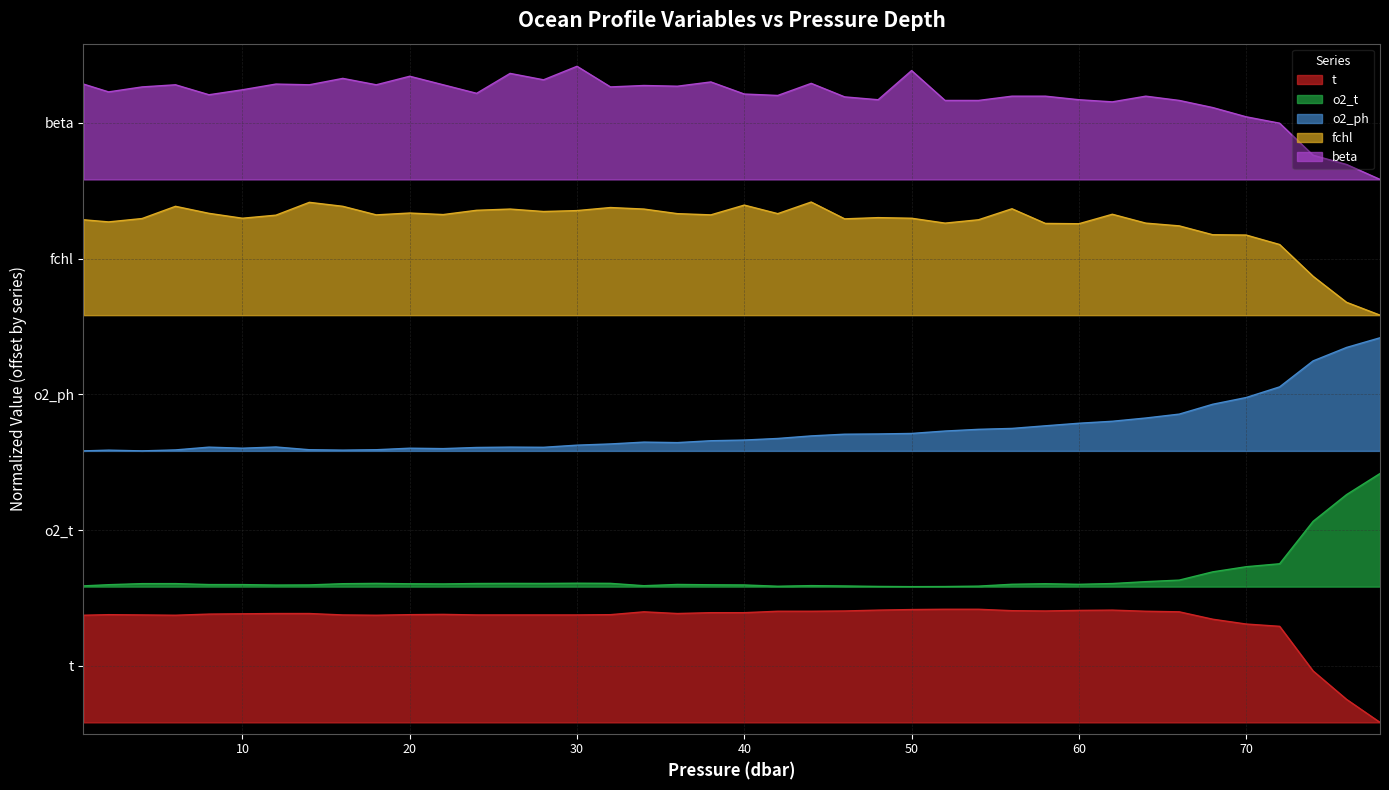

What is the label of the 26th point from the right?

28.0